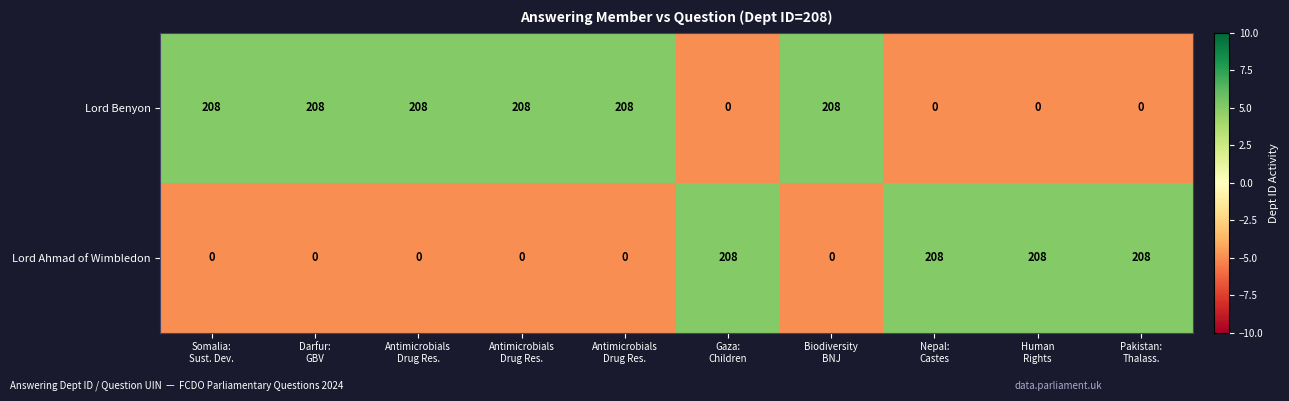

Which category has the highest value across all series?

Somalia:
Sust. Dev.